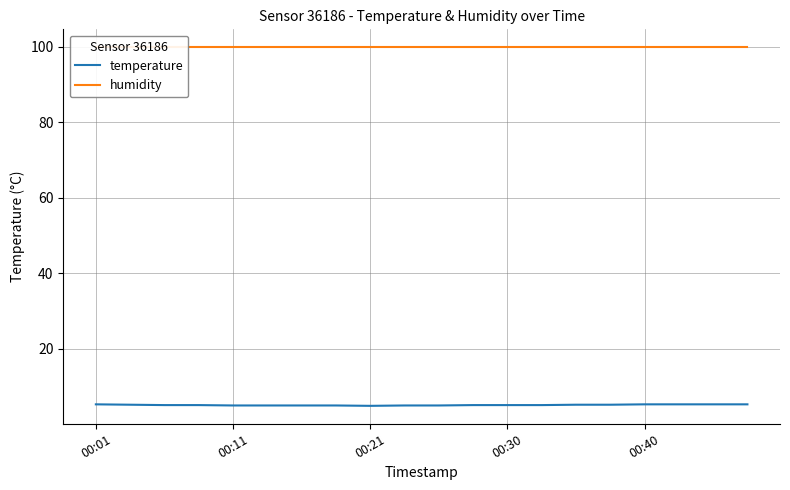

At which label does humidity reach its minimum?

00:01